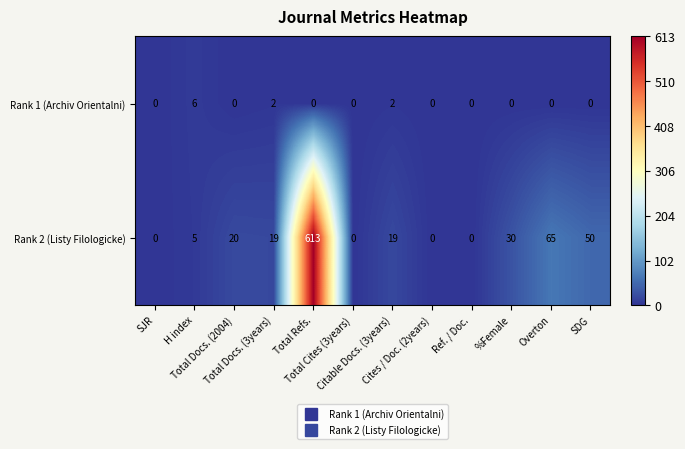

Which series has the widest spread of values?

Rank 2 (Listy Filologicke)